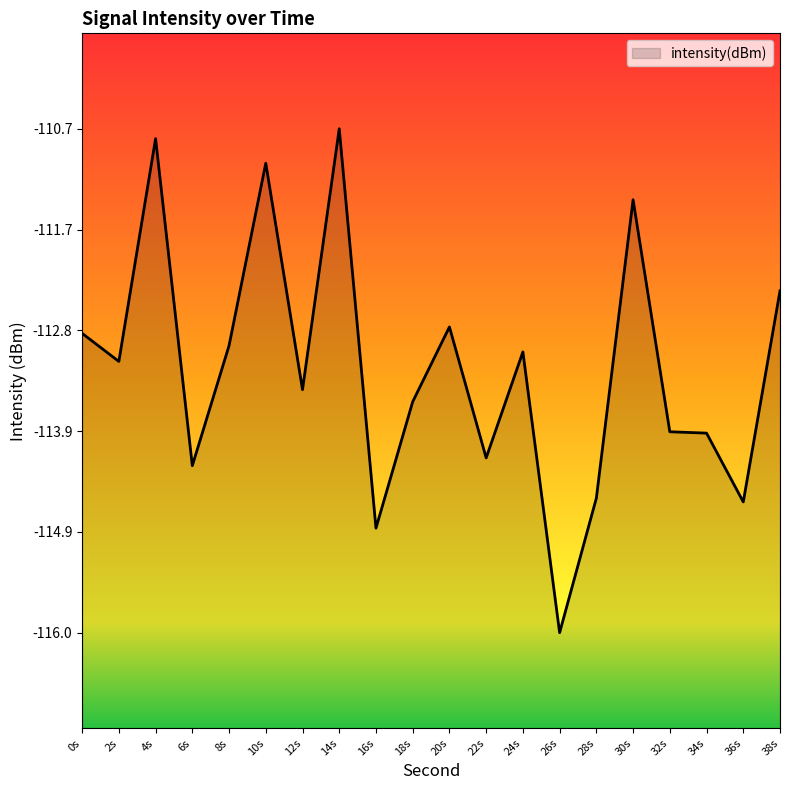

What is the change in value from 4s to 14s?

+0.1